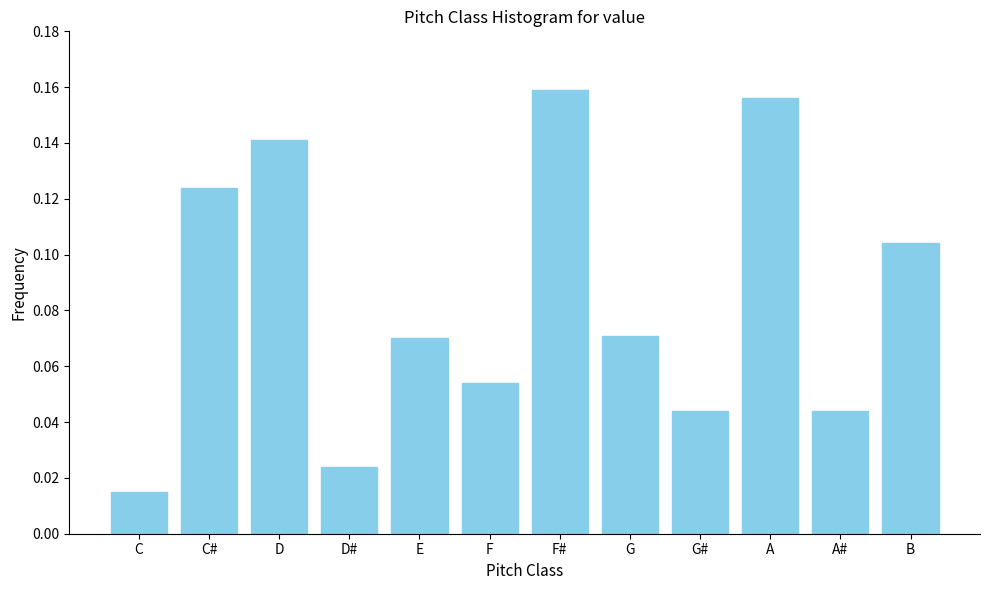

Which has a higher value, A# or B?

B